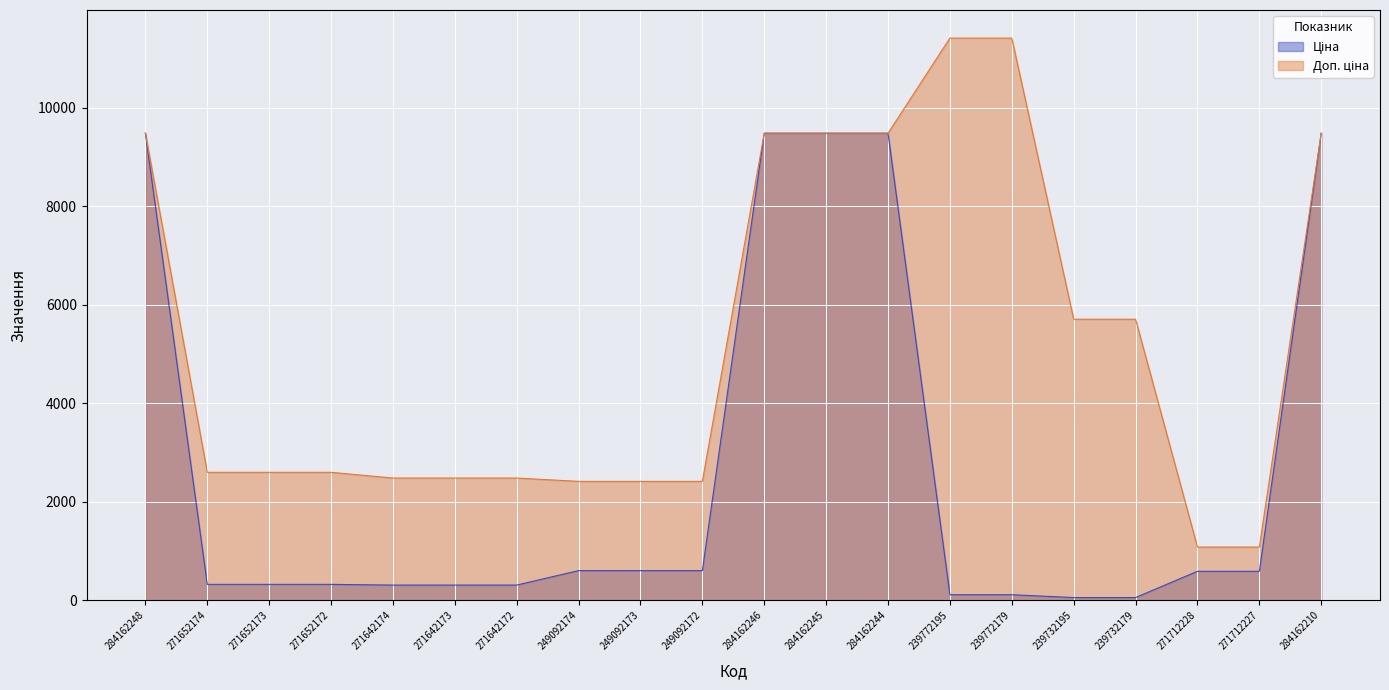

Between 271642174 and 249092173, which series saw the biggest shift?

Ціна